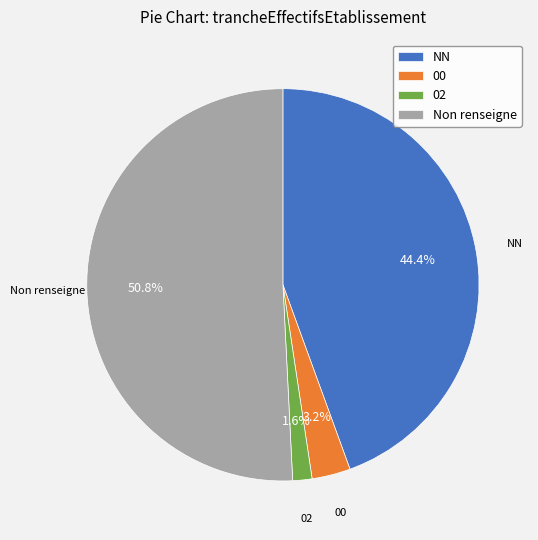

Rank the categories by value from highest to lowest.

Non renseigne, NN, 00, 02